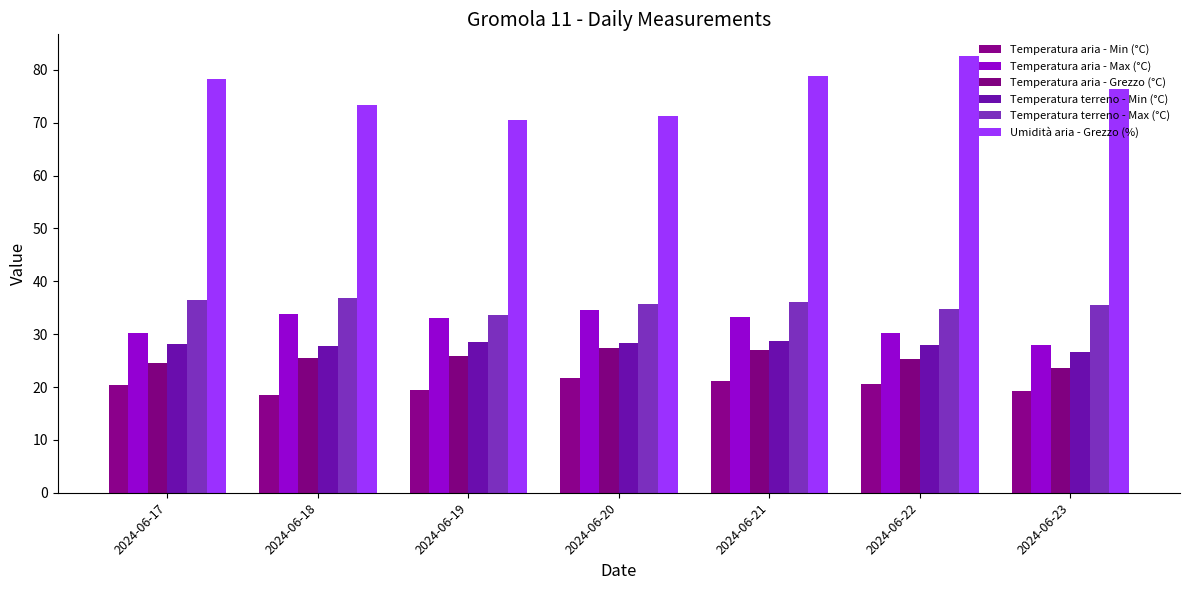

At which category does the chart reach its peak across all series?

2024-06-22